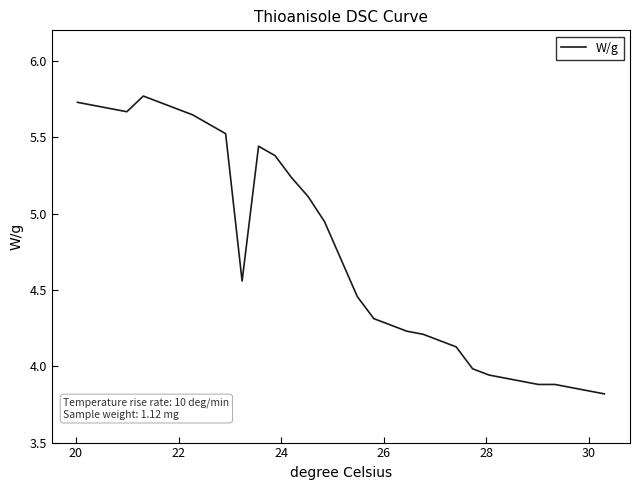

What is the difference between the maximum and minimum values?

2.0